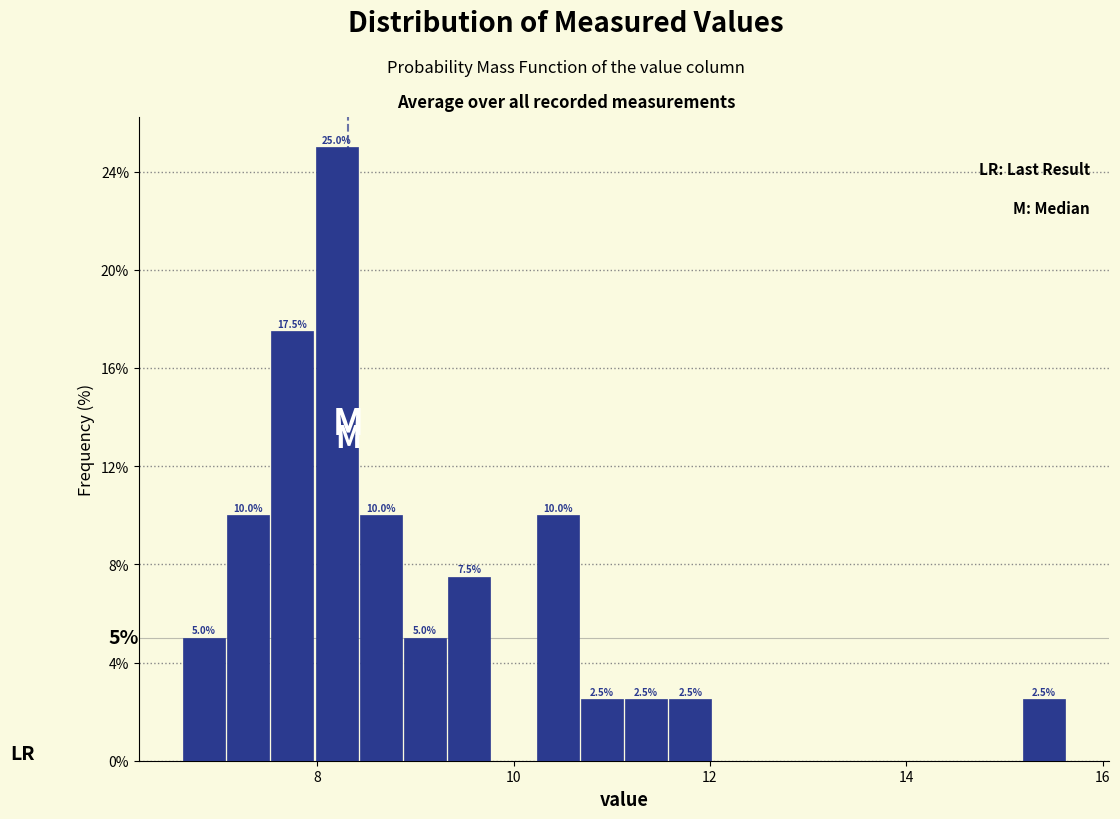

Read against the x-axis, roughly where is the centre of the tallest bar?

8.2